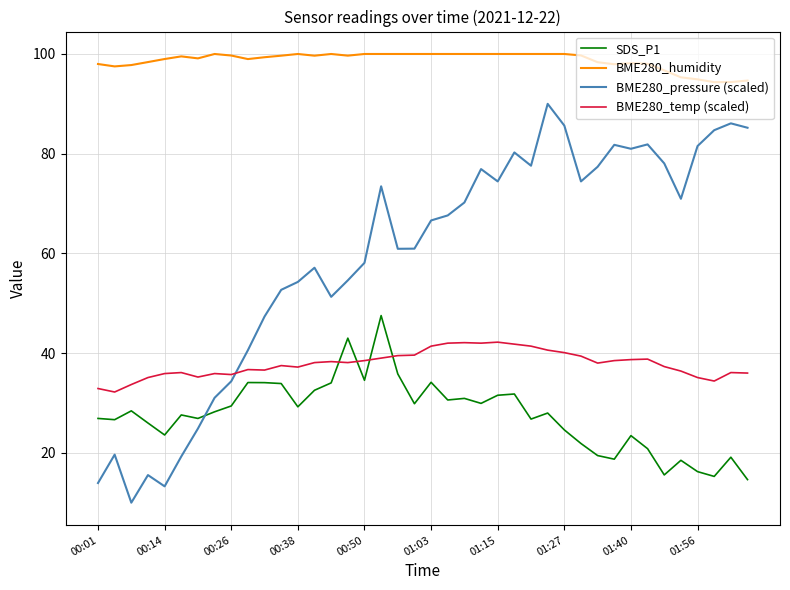

Which series has the largest total across all categories?

BME280_humidity